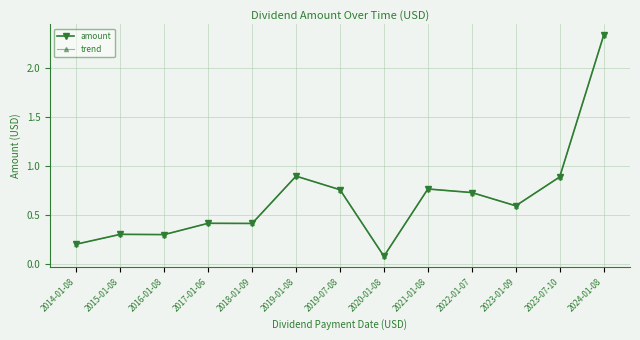

At which category does trend reach its first local peak?

2015-01-08